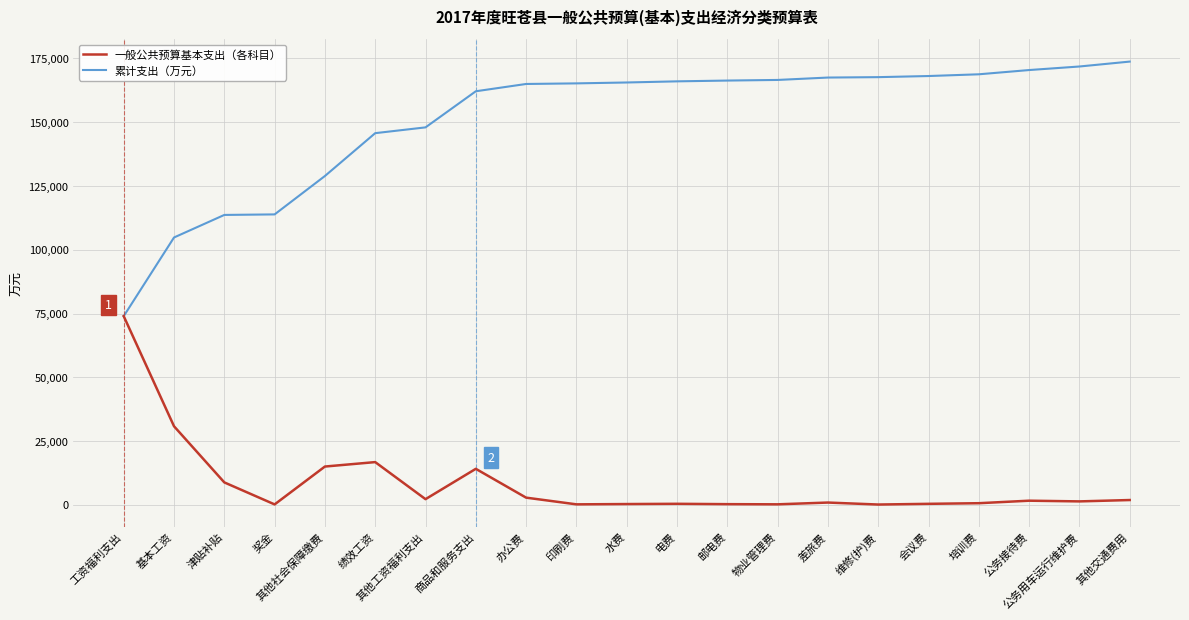

Which series has the largest total across all categories?

累计支出（万元）